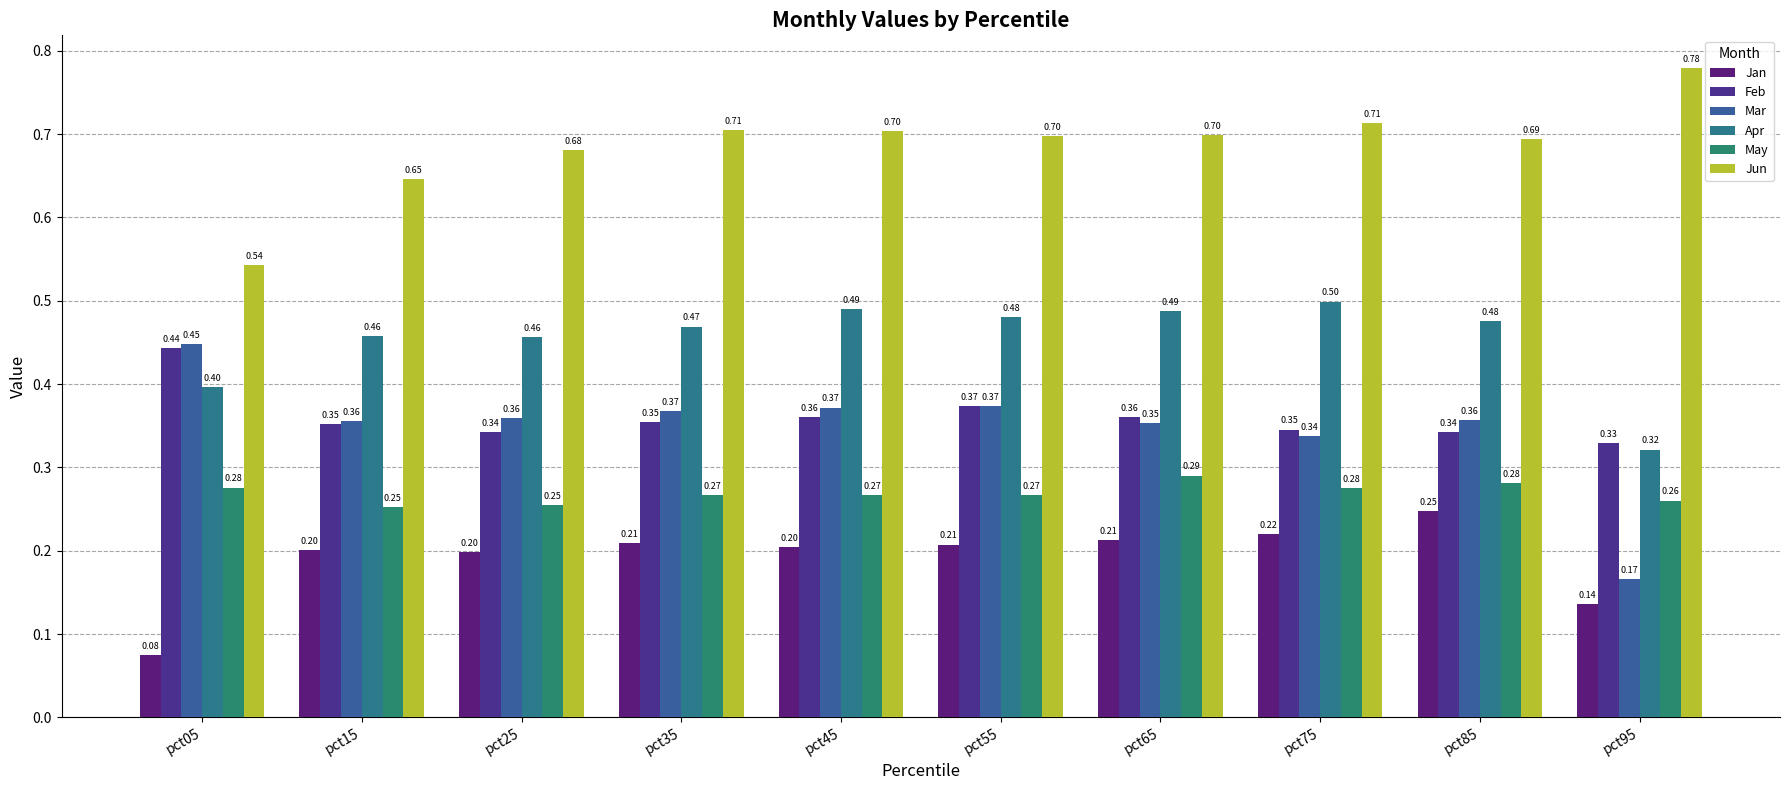

What is the spread (max minus min) of values at pct95?

0.6